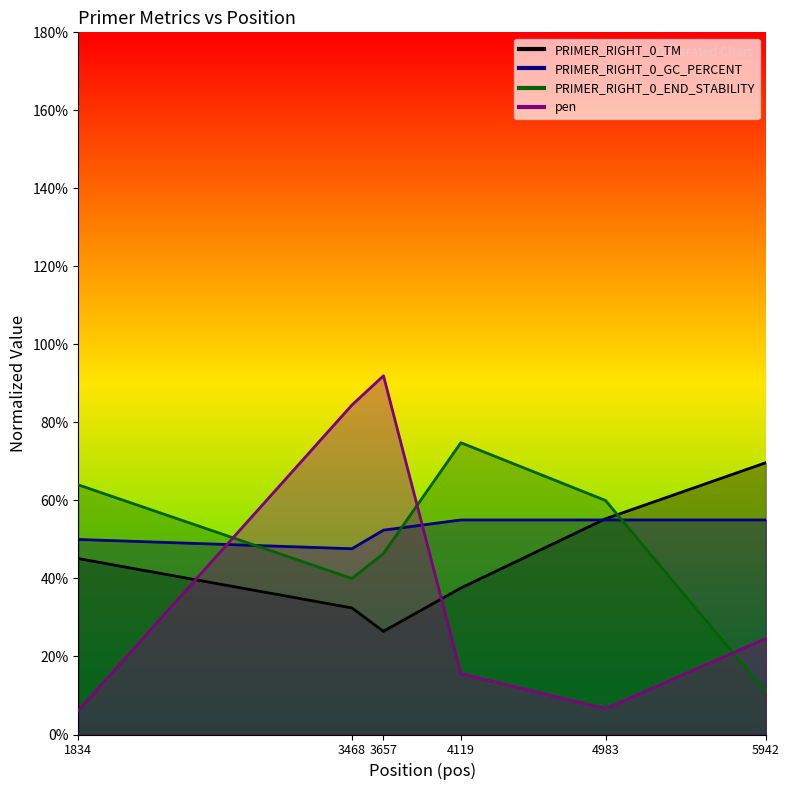

Does the chart have visible grid lines?

No